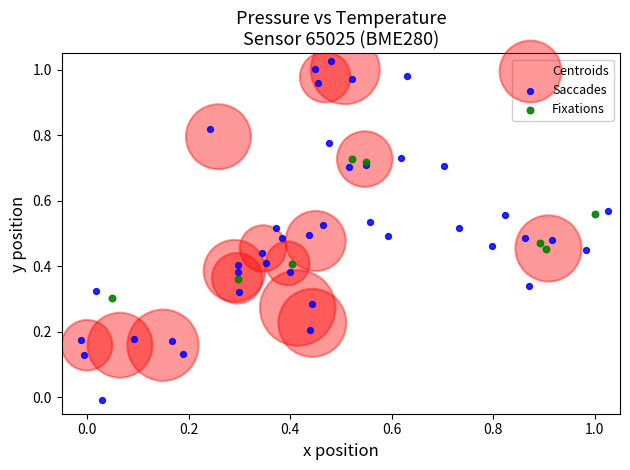

Which series has the widest spread of Y values?

Saccades